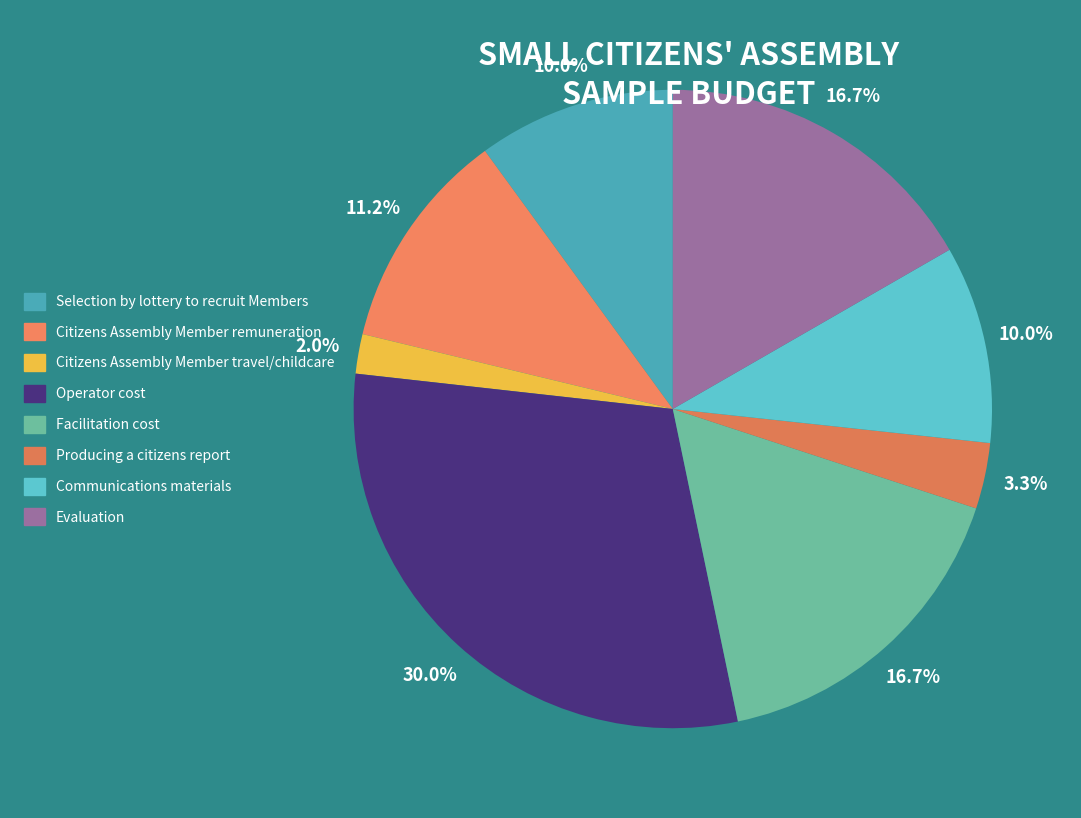

Is it true that Citizens Assembly Member remuneration is 23% of the pie?

False